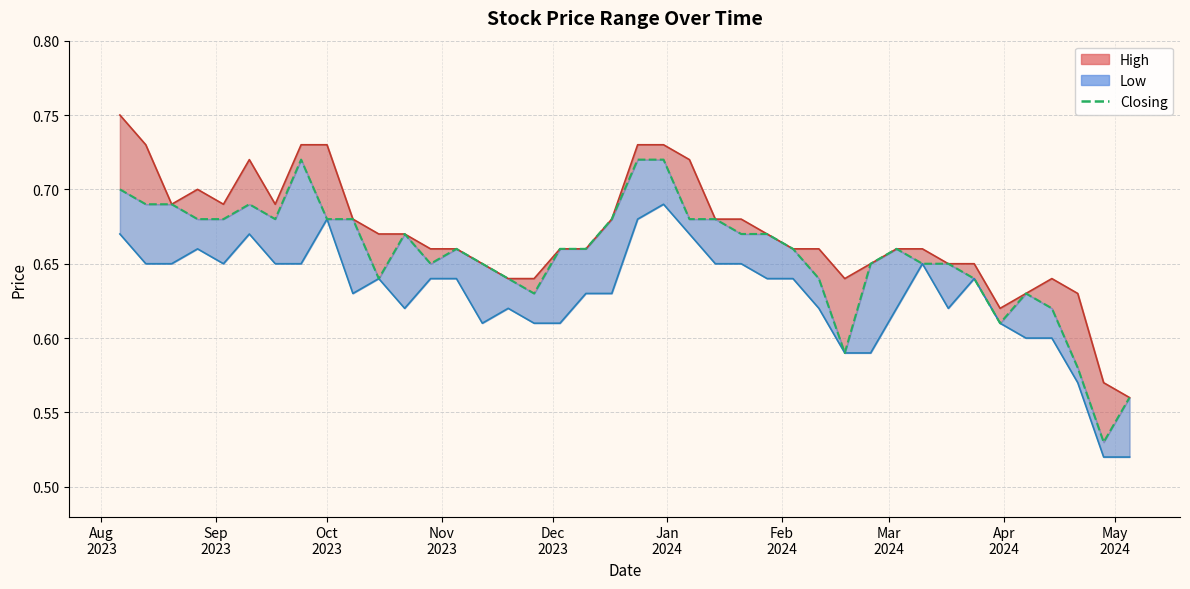

At which category is the sum across all series the highest?

31/12/2023